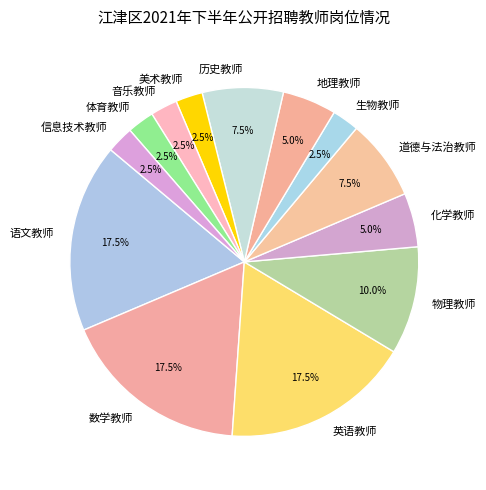

Combined, what portion of the pie is 数学教师 and 体育教师?

20.0%